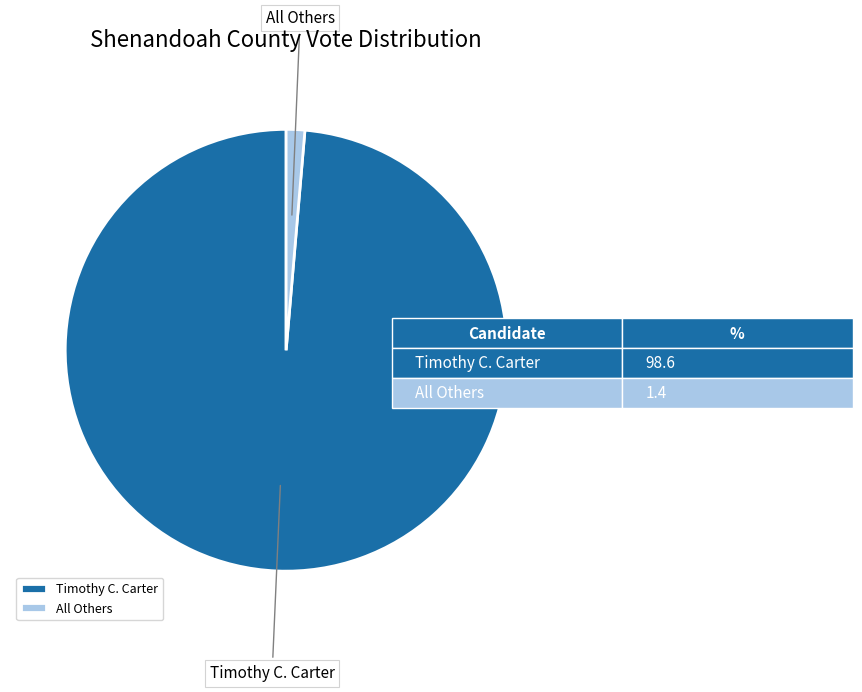

The Timothy C. Carter slice represents 89% of the pie. True or false?

False